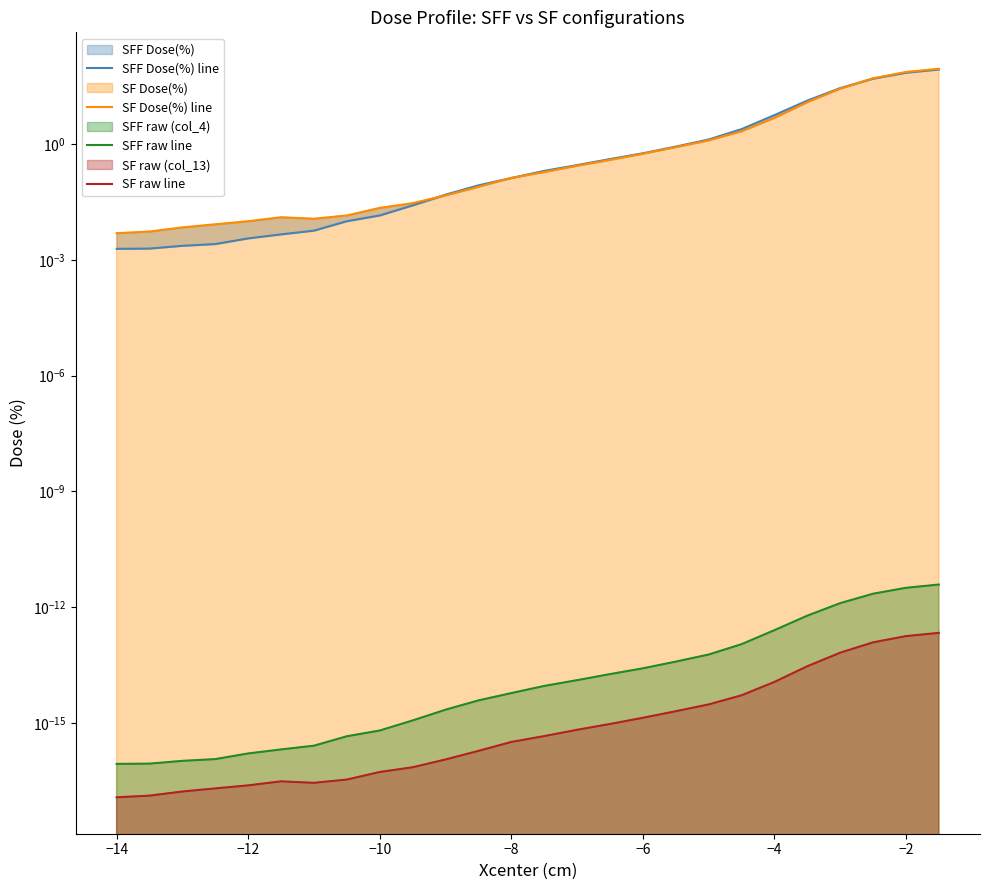

True or false: SF Dose(%) line and SF raw line intersect in this chart.

False